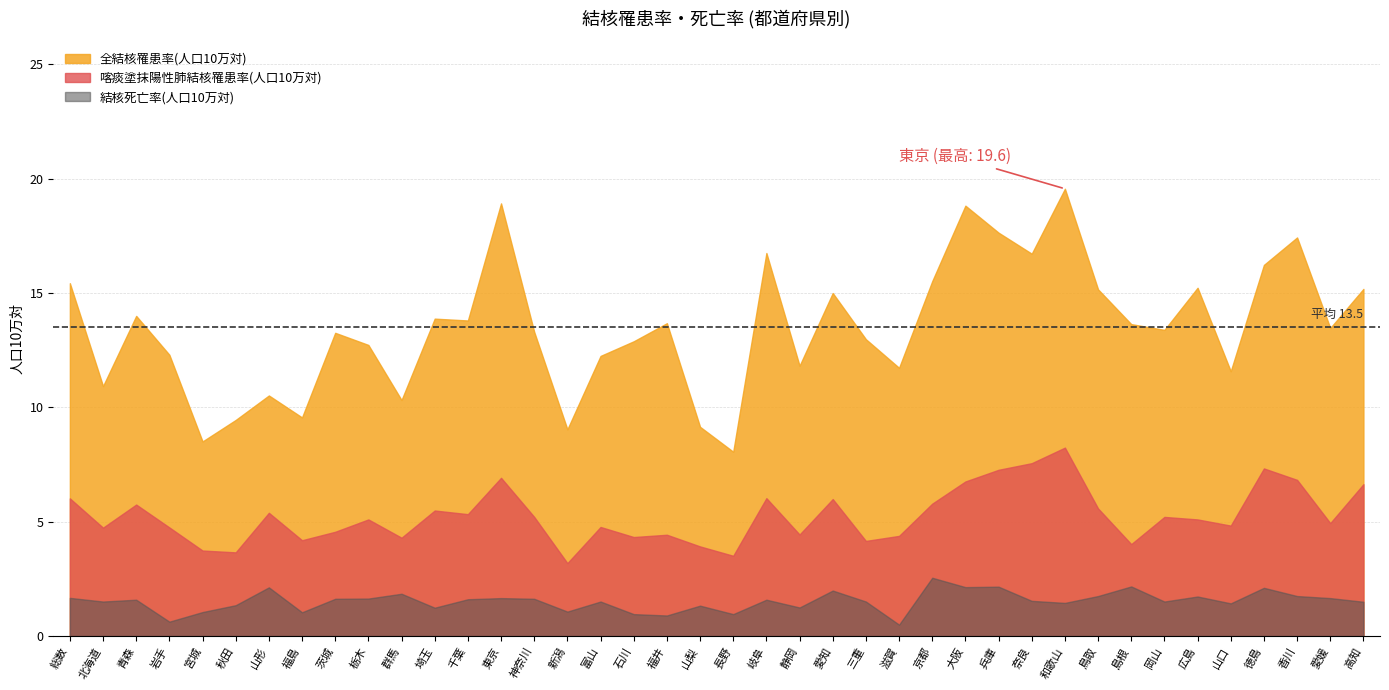

Reading left to right, transcribe all the data shown in this chart.

全結核罹患率(人口10万対): 15.4	10.9	14.0	12.3	8.5	9.4	10.5	9.6	13.3	12.7	10.3	13.9	13.8	18.9	13.3	9.0	12.2	12.9	13.7	9.2	8.1	16.8	11.8	15.0	13.0	11.7	15.5	18.8	17.6	16.7	19.6	15.2	13.6	13.4	15.2	11.6	16.2	17.4	13.5	15.2
喀痰塗抹陽性肺結核罹患率(人口10万対): 6.0	4.7	5.8	4.8	3.7	3.7	5.4	4.2	4.6	5.1	4.3	5.5	5.3	6.9	5.2	3.2	4.8	4.3	4.4	3.9	3.5	6.0	4.4	6.0	4.2	4.4	5.8	6.8	7.3	7.6	8.2	5.6	4.0	5.2	5.1	4.8	7.3	6.8	4.9	6.6
結核死亡率(人口10万対): 1.7	1.5	1.6	0.6	1.1	1.4	2.1	1.0	1.6	1.6	1.9	1.2	1.6	1.7	1.6	1.1	1.5	1.0	0.9	1.3	1.0	1.6	1.2	2.0	1.5	0.5	2.5	2.1	2.2	1.5	1.4	1.8	2.2	1.5	1.7	1.4	2.1	1.8	1.7	1.5